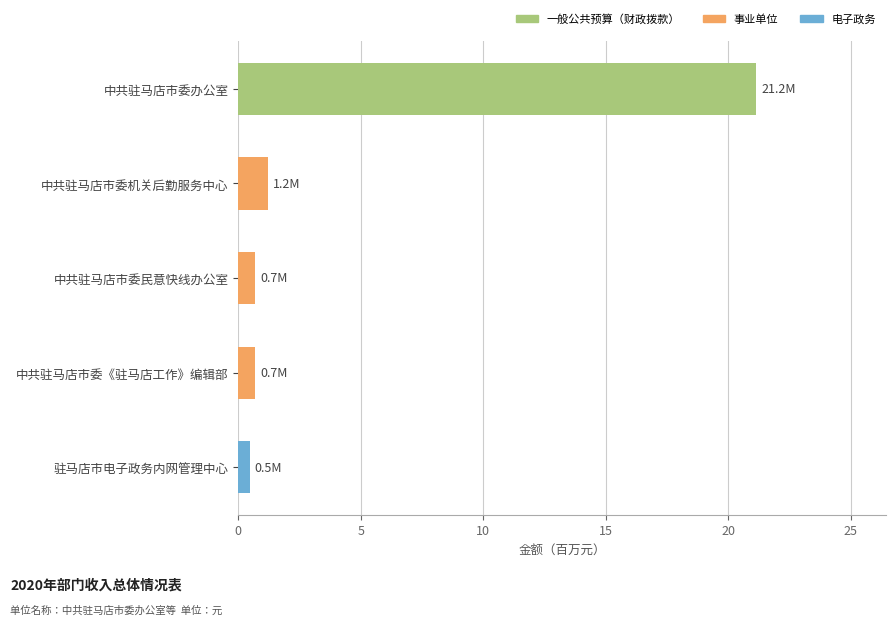

Are the bars horizontal?

Yes